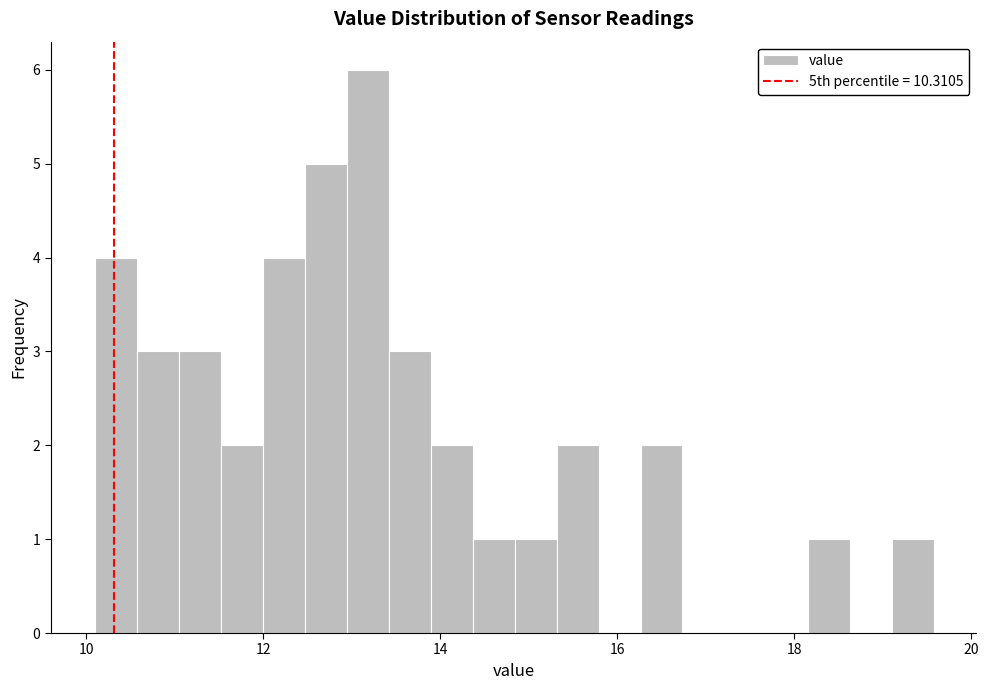

Around what value on the x-axis is the tallest bar? Give the approximate position of its centre, as read against the axis.

13.2